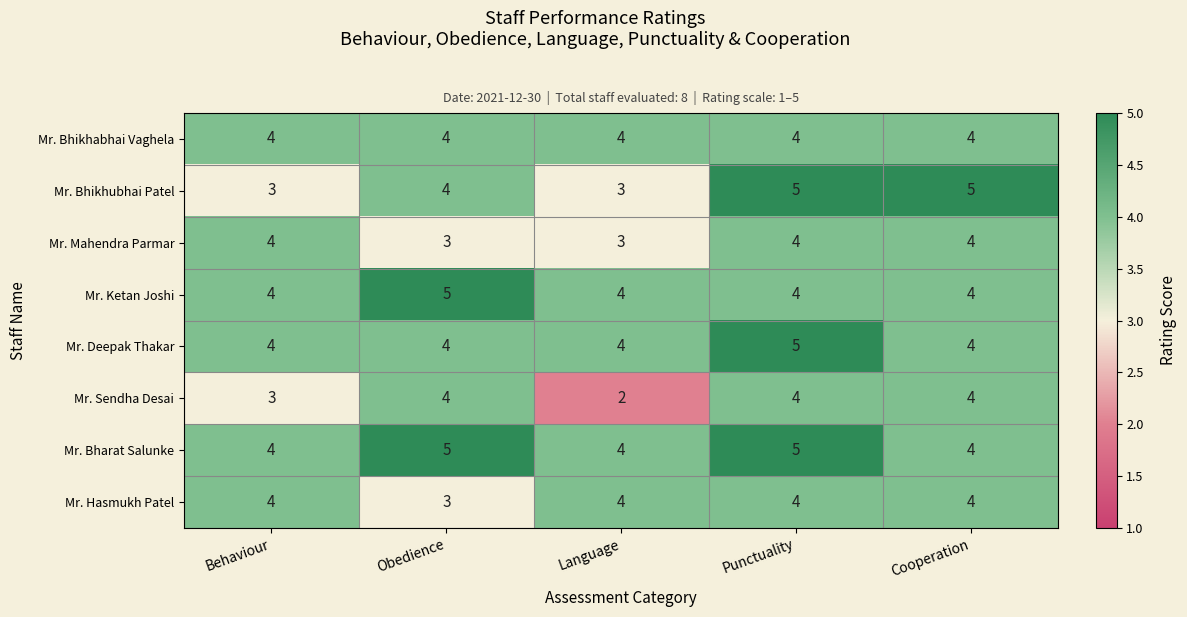

What is the difference between the highest and lowest values at Cooperation?

1